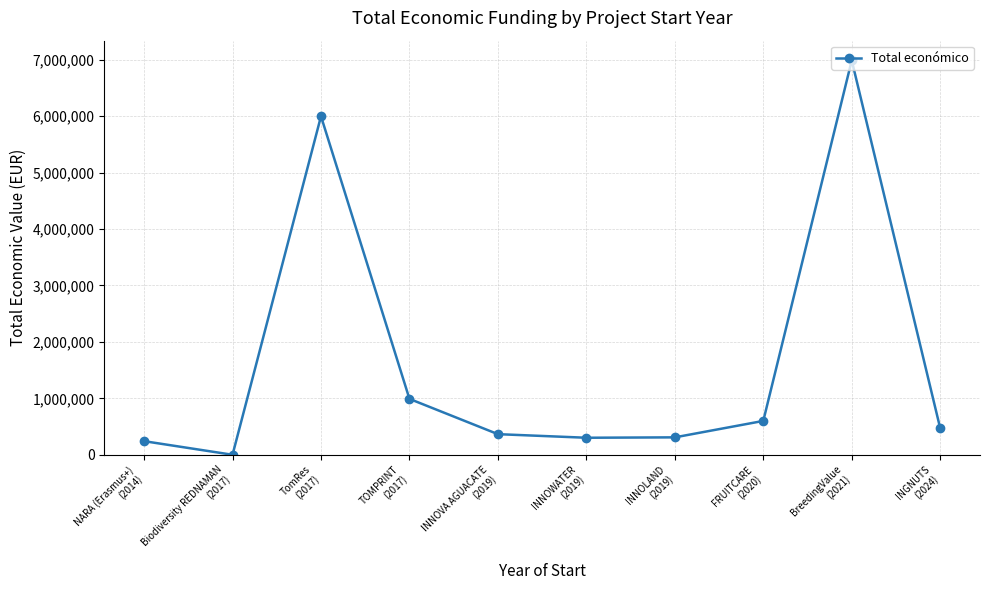

How many data points are less than 470675?

5